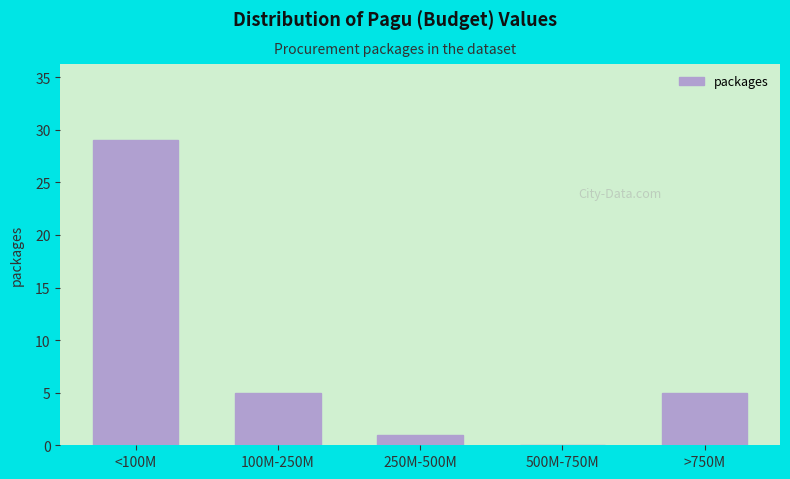

Reading left to right, what are all the values shown in this chart?

<100M=29	100M-250M=5	250M-500M=1	500M-750M=0	>750M=5